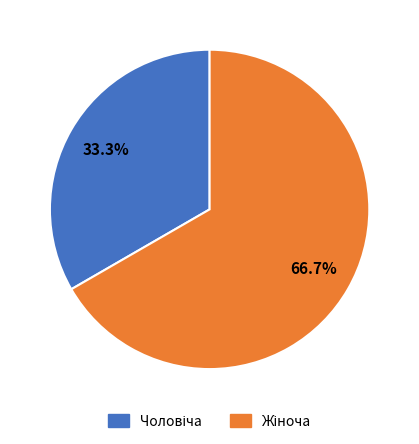

How many segments does this pie chart have?

2